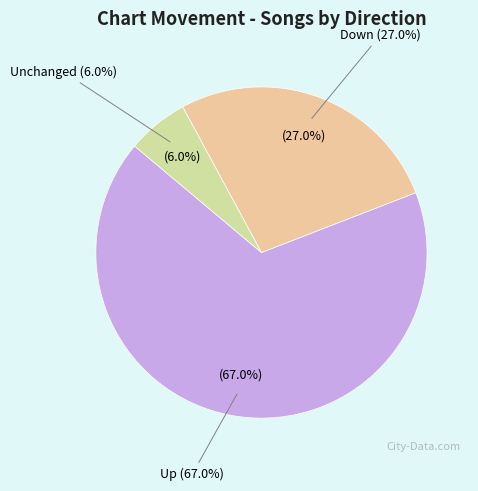

To the nearest percent, what is the average slice percentage?

33%